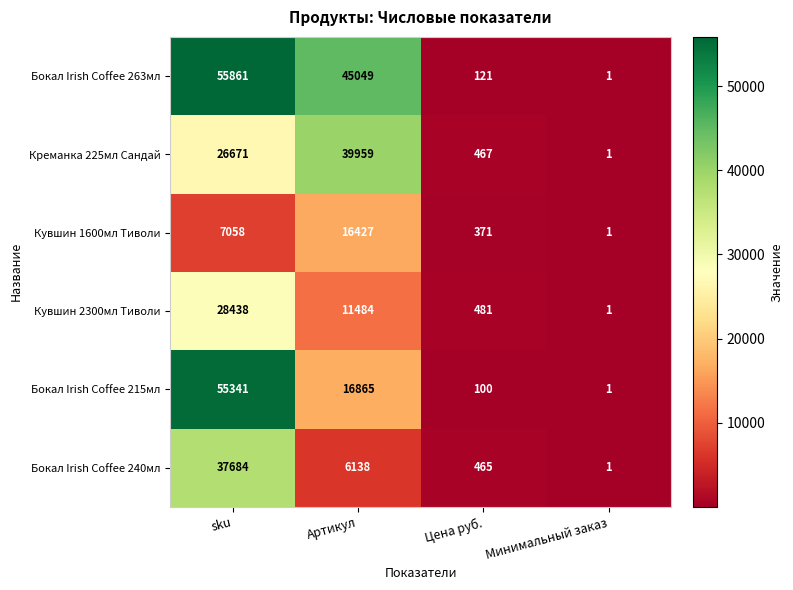

Reading left to right, extract all data points from this chart.

Бокал Irish Coffee 263мл: sku=55861	Артикул=45049	Цена руб.=121	Минимальный заказ=1
Креманка 225мл Сандай: sku=26671	Артикул=39959	Цена руб.=467	Минимальный заказ=1
Кувшин 1600мл Тиволи: sku=7058	Артикул=16427	Цена руб.=371	Минимальный заказ=1
Кувшин 2300мл Тиволи: sku=28438	Артикул=11484	Цена руб.=481	Минимальный заказ=1
Бокал Irish Coffee 215мл: sku=55341	Артикул=16865	Цена руб.=100	Минимальный заказ=1
Бокал Irish Coffee 240мл: sku=37684	Артикул=6138	Цена руб.=465	Минимальный заказ=1